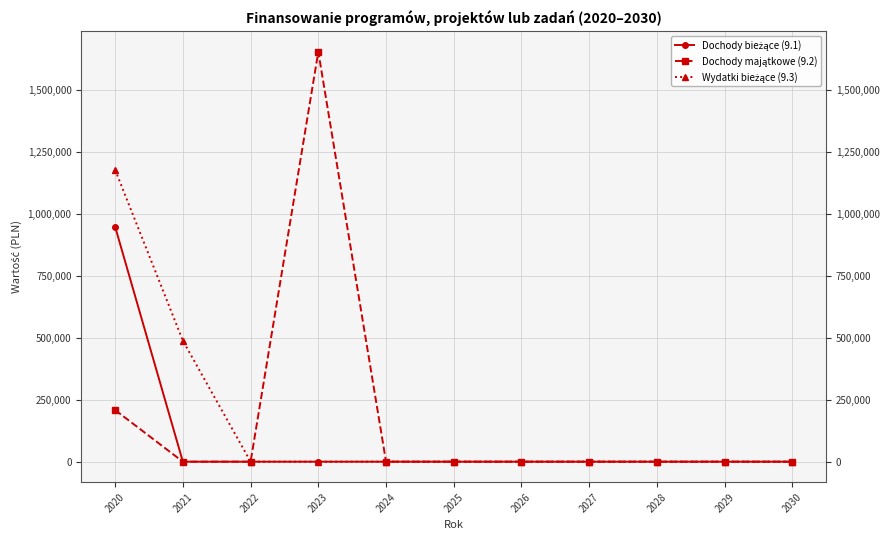

Which series changed the most between 2021 and 2027?

Wydatki bieżące (9.3)